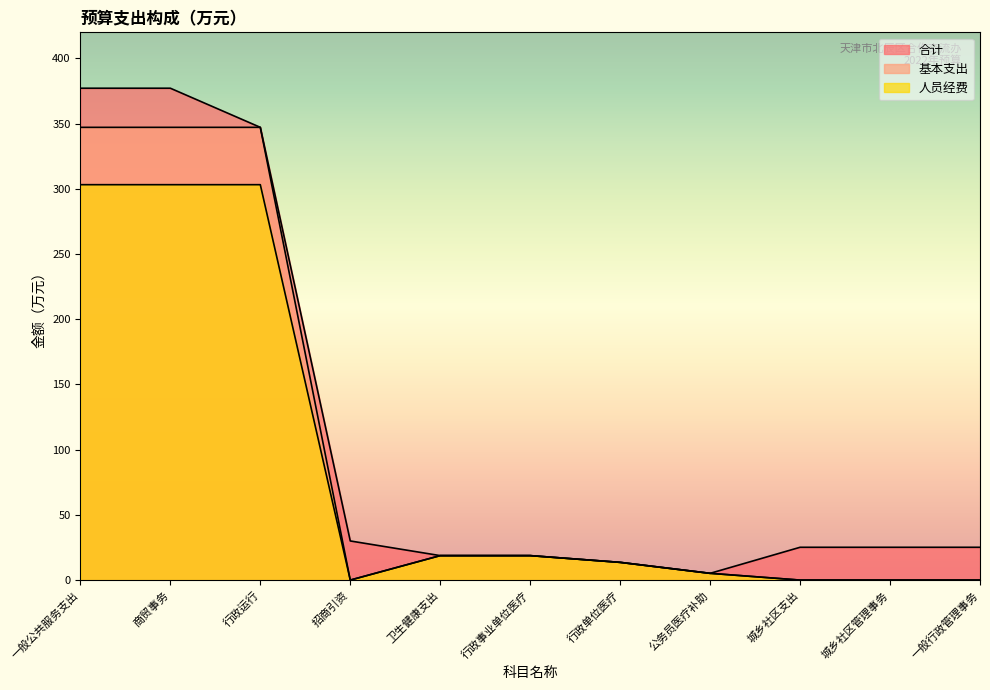

True or false: 合计 and 人员经费 cross at least once.

False